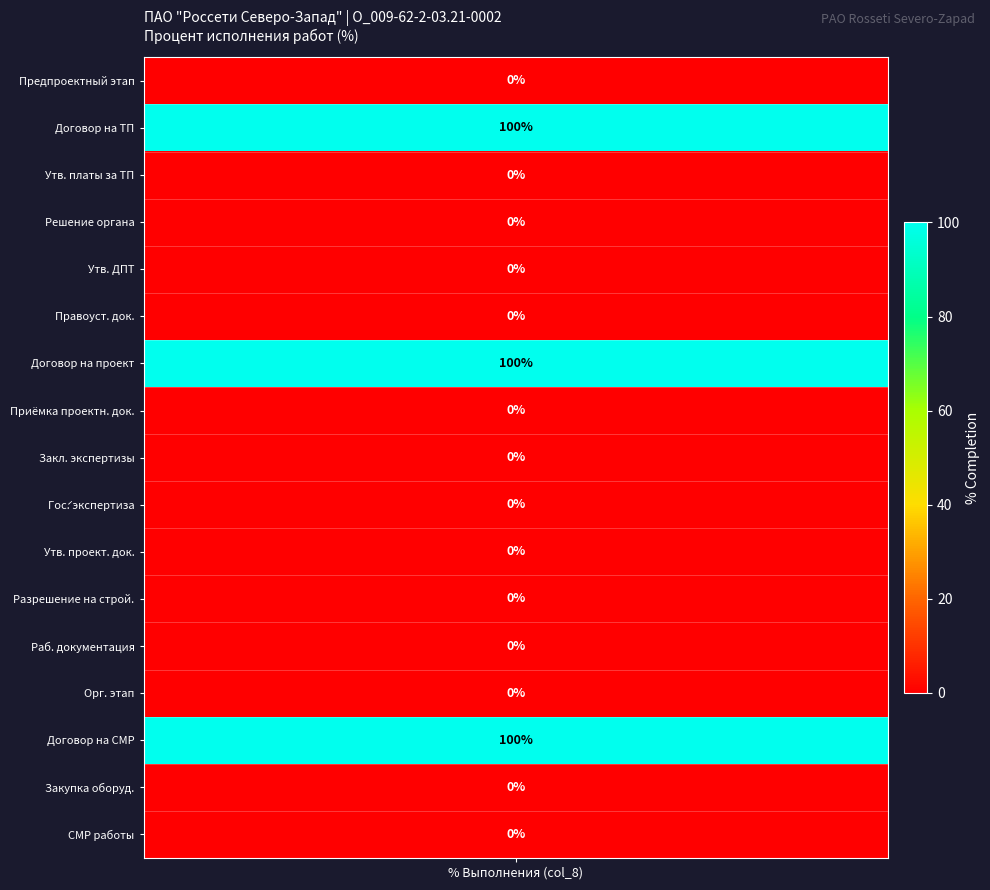

What is the difference between the maximum and minimum values?

100